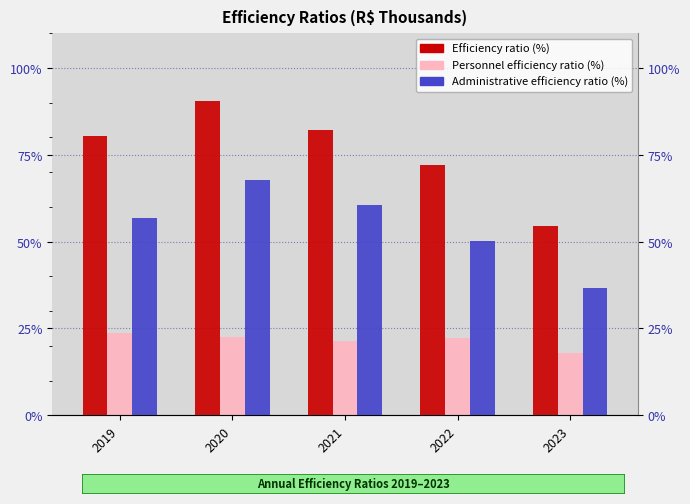

How many Efficiency ratio (%) values are between 0 and 1?

5